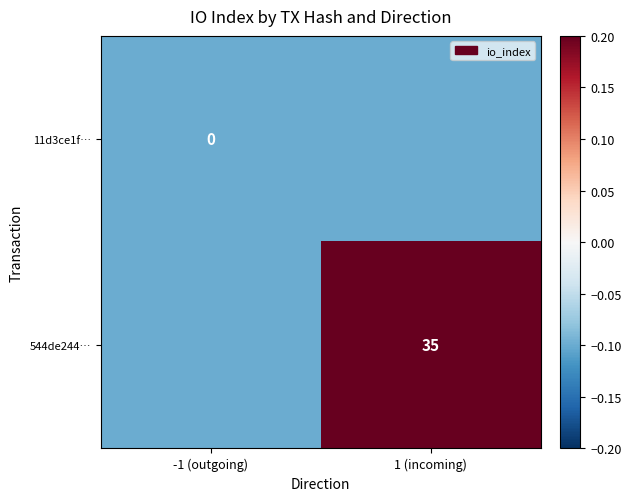

The value of 544de244… at -1 (outgoing) is -0.1. True or false?

True